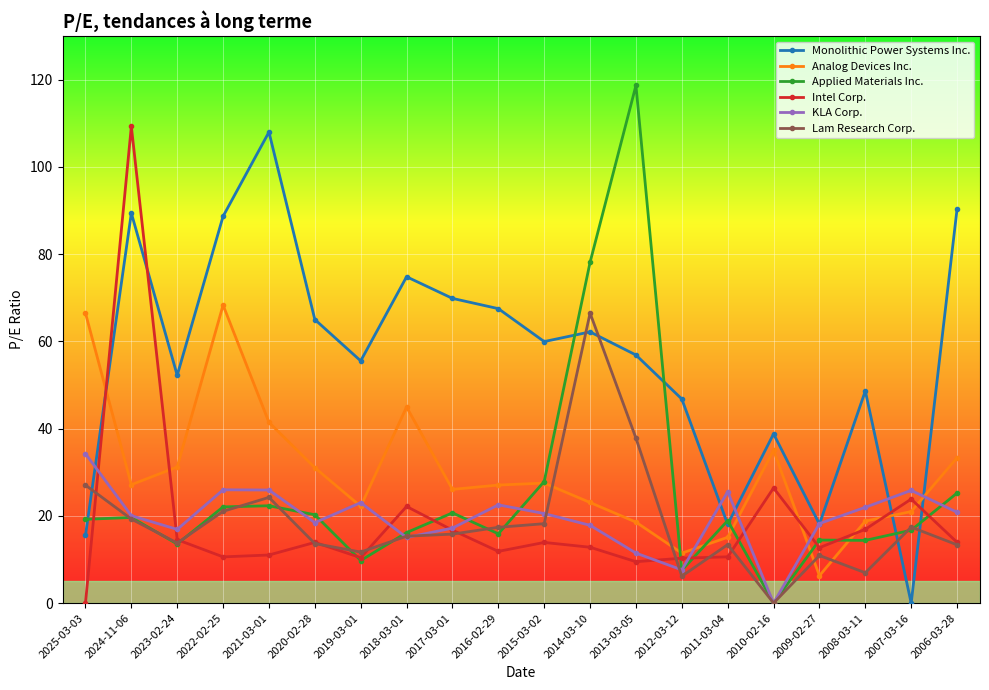

What is the total value across all series at 2022-02-25?

236.6